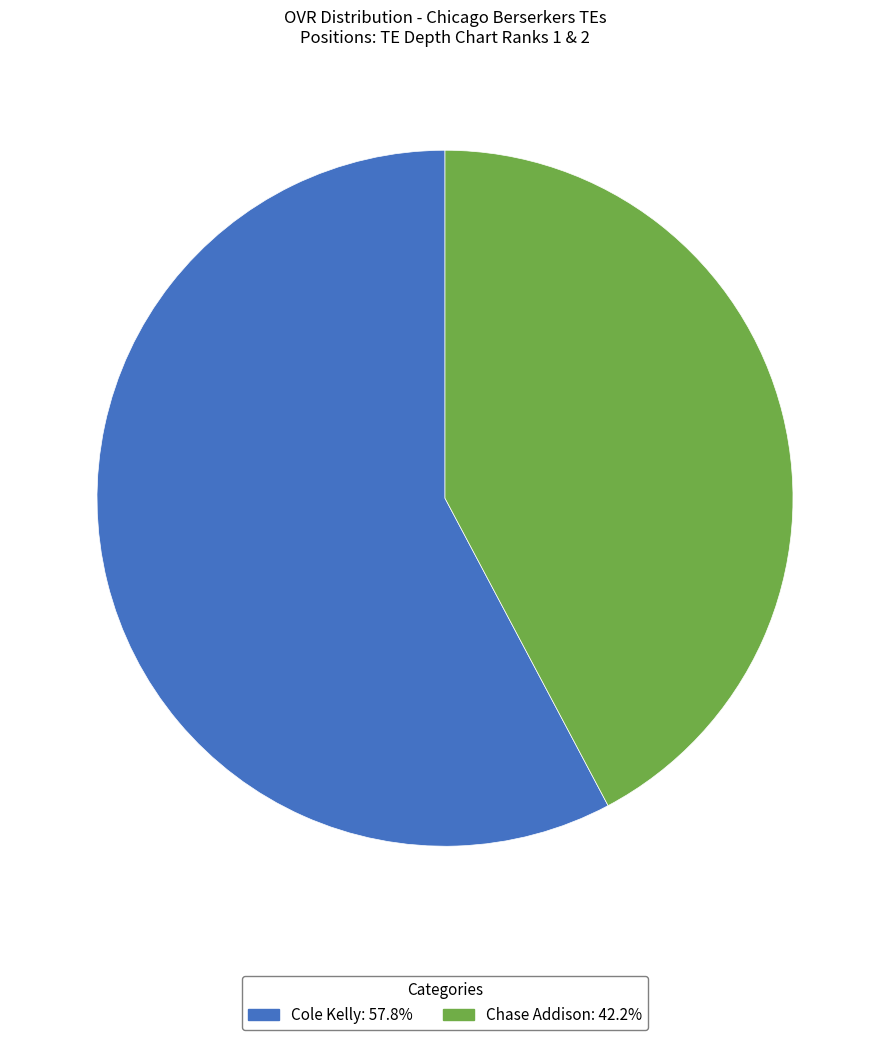

What is the ratio of the value at Cole Kelly to the value at Chase Addison?

1.4